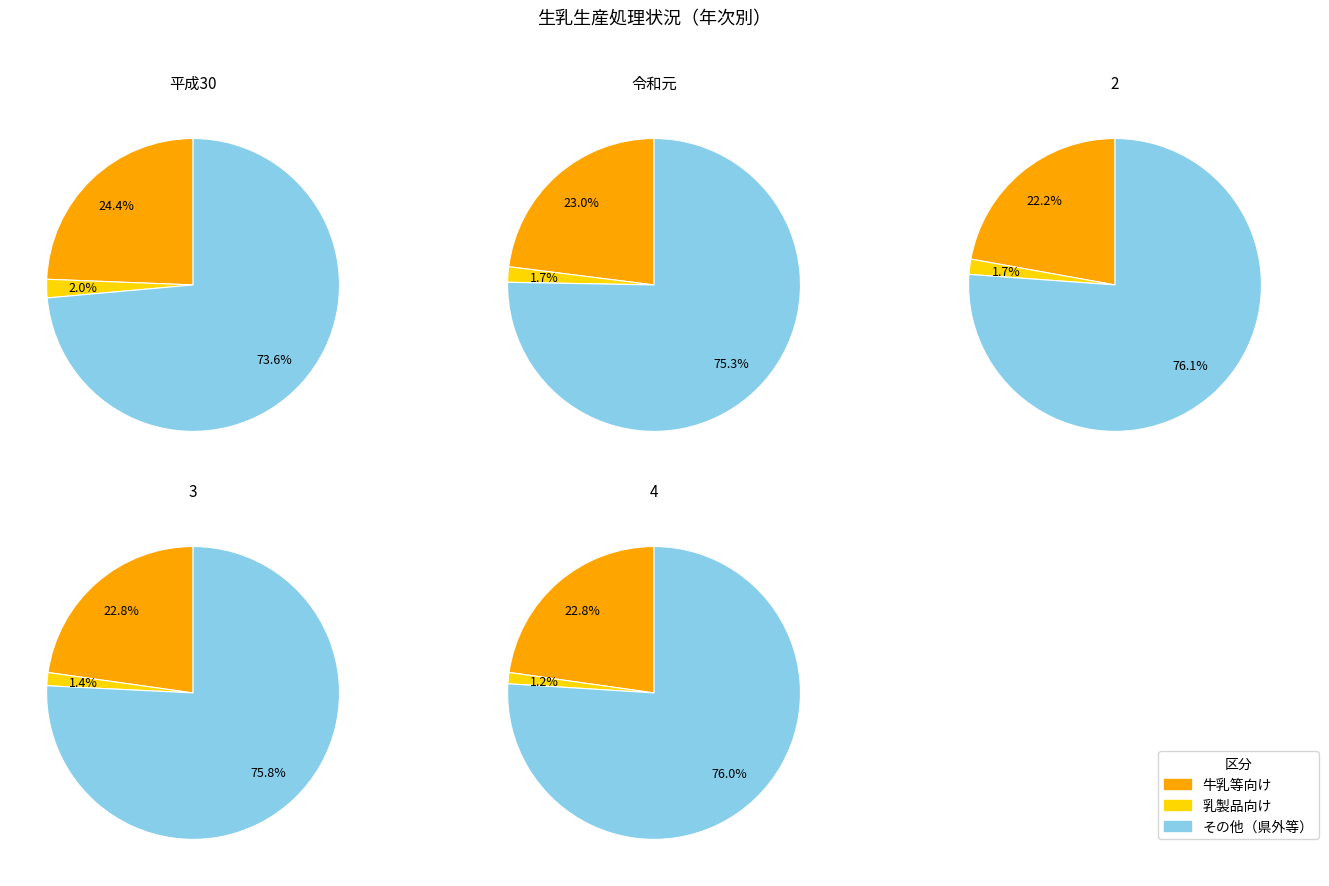

Which slice is the smallest?

4